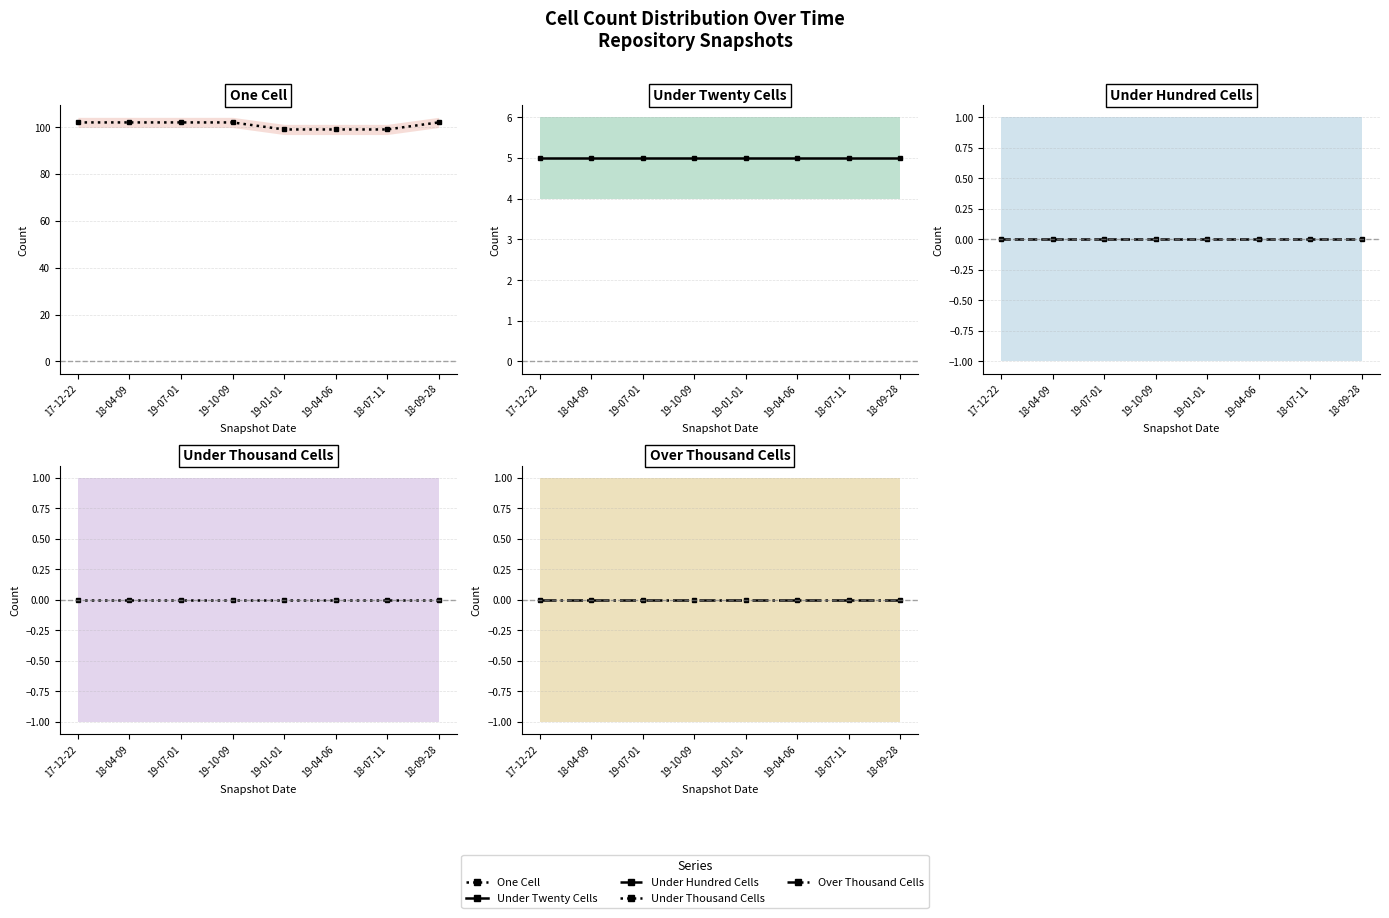

What are all the series names shown in the legend?

one_cell, under_twenty_cells, under_hundred_cells, under_thousand_cells, over_thousand_cells